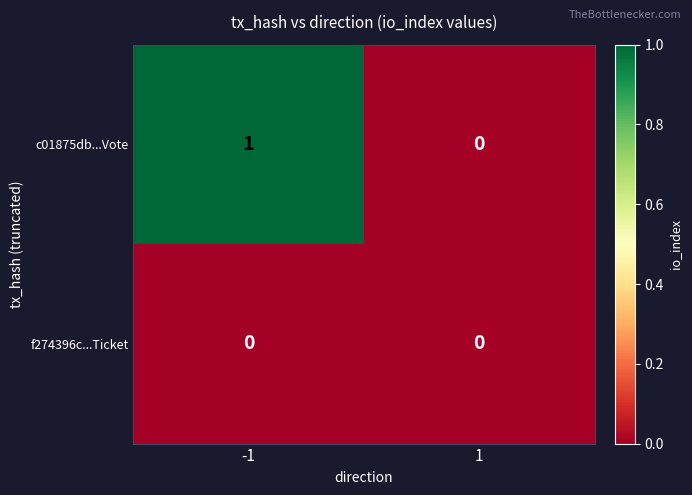

What is the greatest value displayed?

1